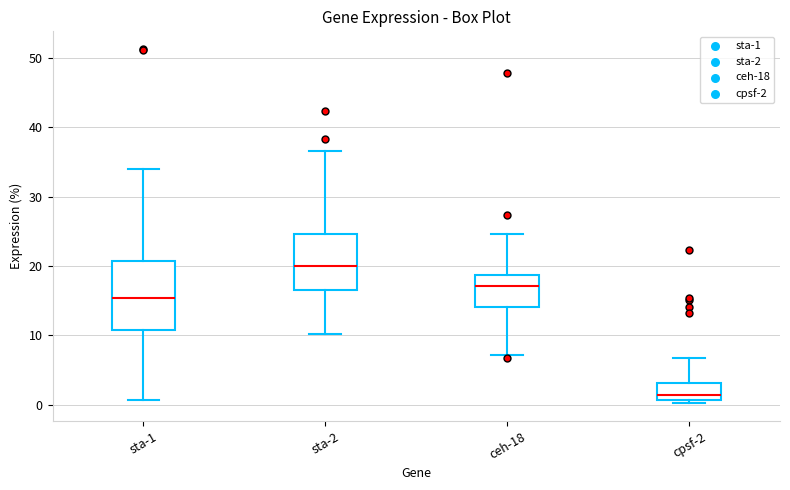

Where is the upper edge of the box for sta-2 on the y-axis? The values are not printed on the chart, so give them approximately, as read against the axis.

25